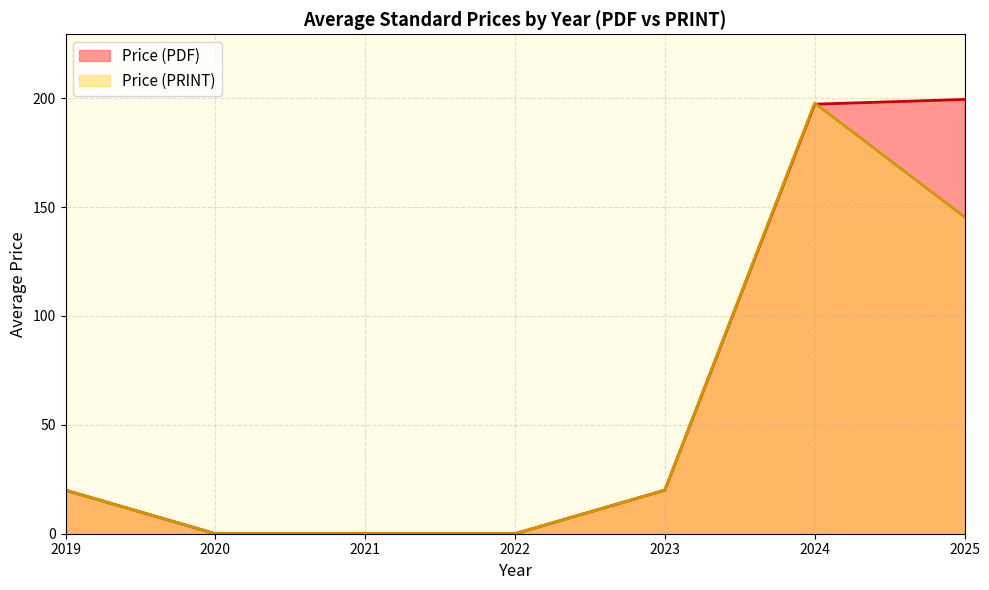

Between 10 and 9, which is larger?

10